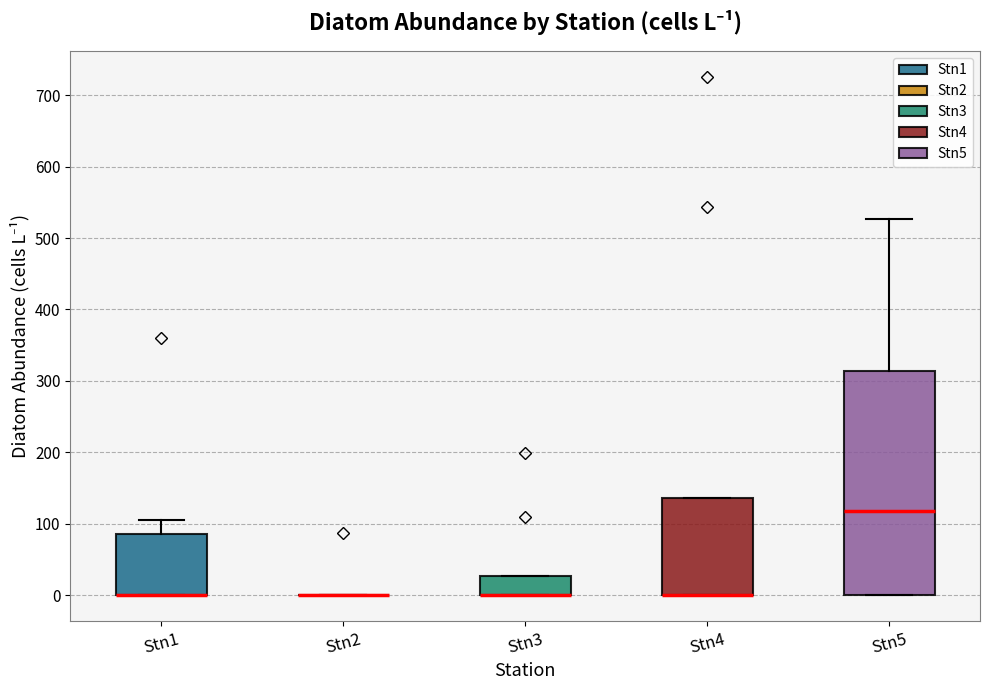

Reading left to right, transcribe this box plot: for each box, give where its median line is, the range the box spans, and where its two whiskers end, as read against the y-axis. The values are not printed on the chart, so give them approximately, as read against the axis.

Stn1: median 0 (drawn on the box's lower edge), box 0 to 90, whiskers 0 to 110
Stn2: box collapsed to a line at 0, whiskers 0 to 0
Stn3: median 0 (drawn on the box's lower edge), box 0 to 30, whiskers 0 to 30
Stn4: median 0 (drawn on the box's lower edge), box 0 to 140, whiskers 0 to 140
Stn5: median 120, box 0 to 310, whiskers 0 to 530